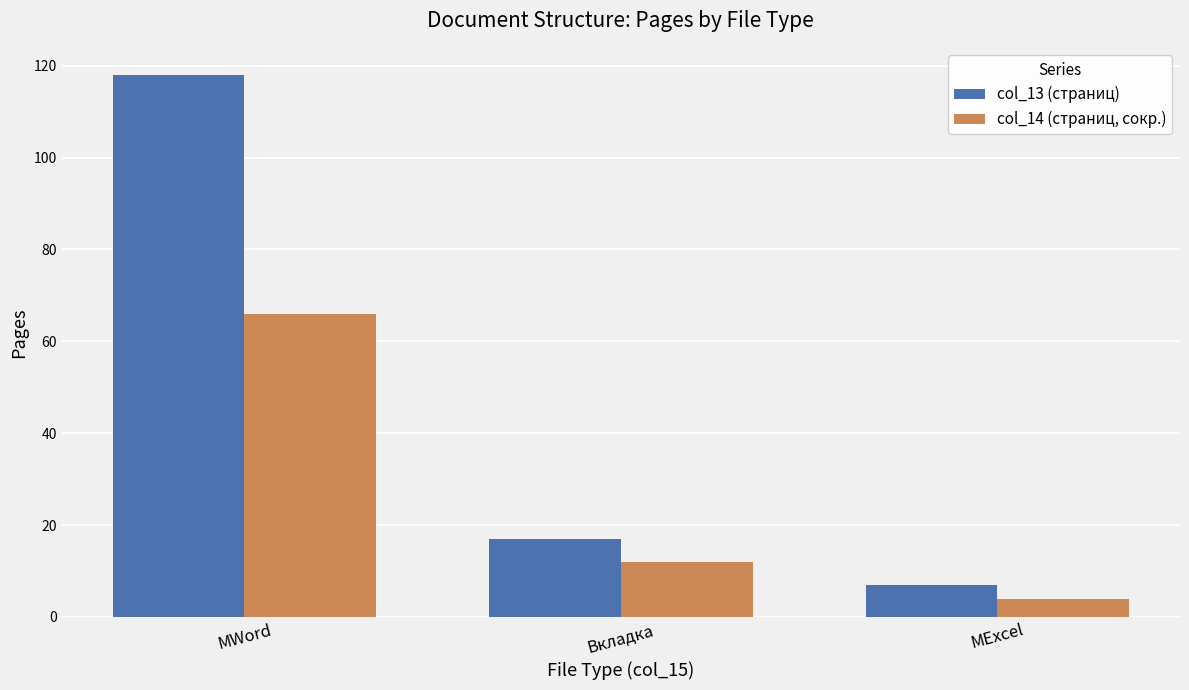

At which category does the chart reach its peak across all series?

MWord